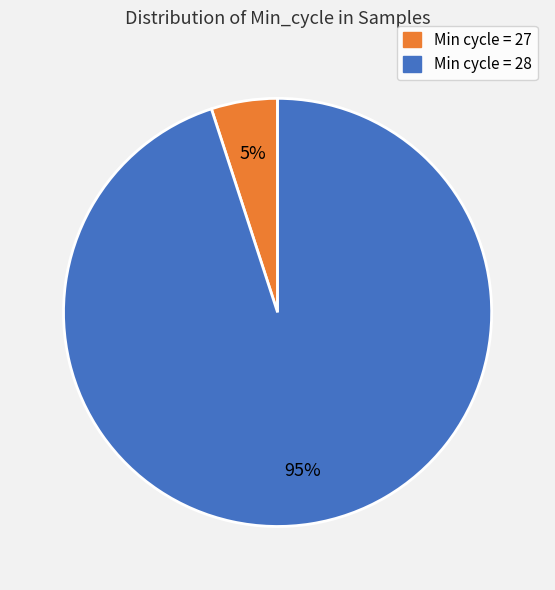

Does any single category account for the majority?

Yes